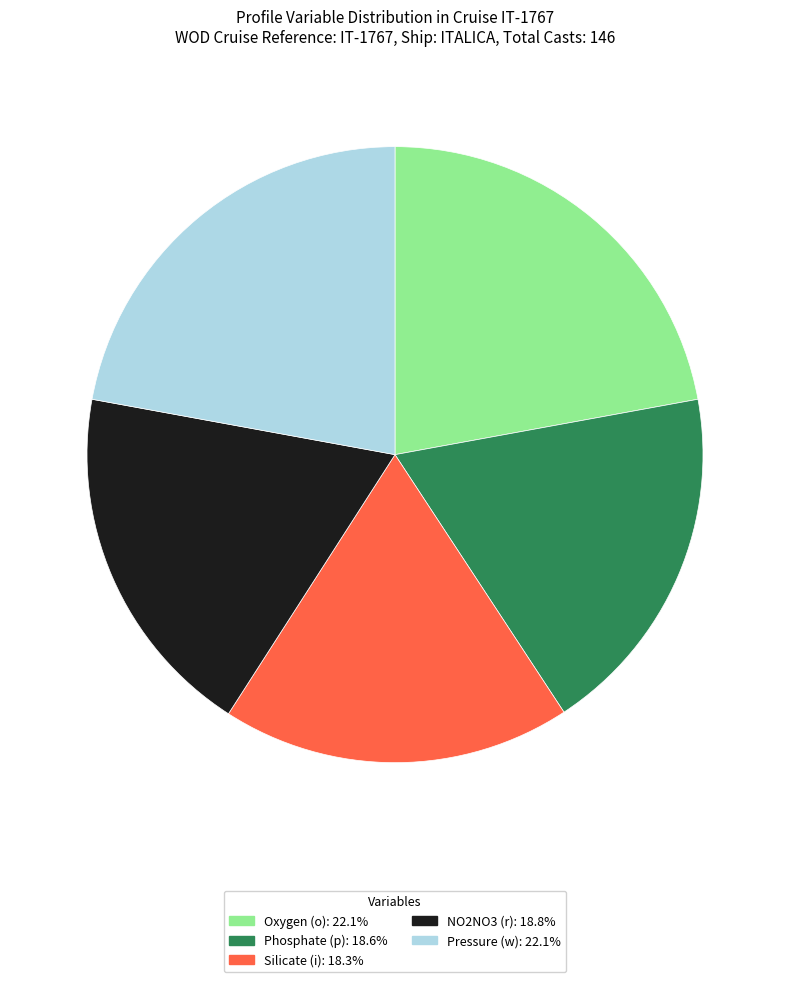

How many slices are in this pie chart?

5